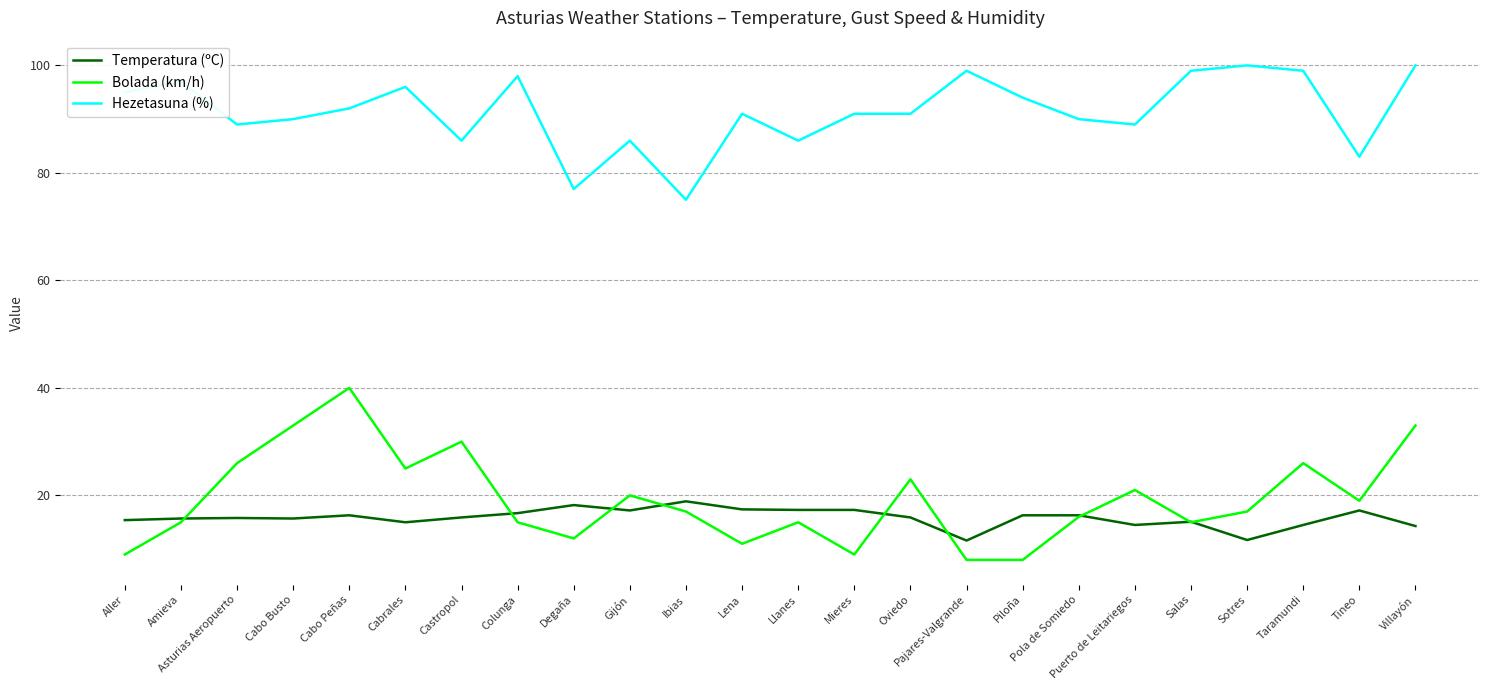

What position from the left is Lena?

12